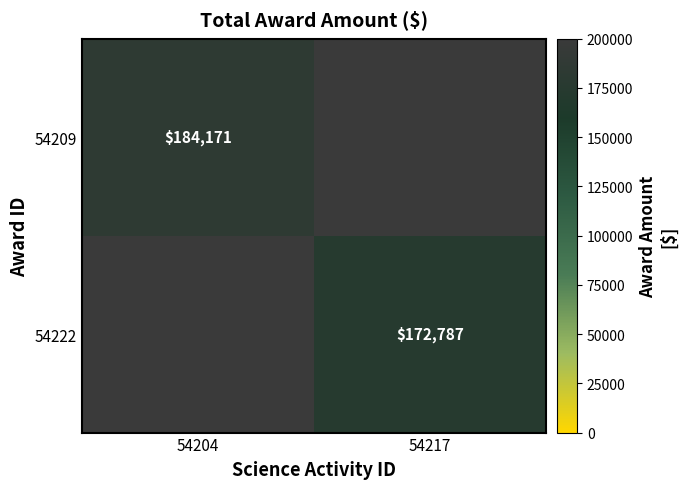

Which has a higher value, 54217 or 54204?

54204